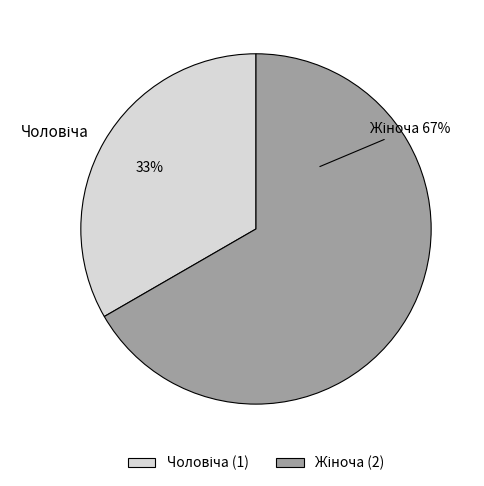

To the nearest percent, what is the average slice percentage?

50%